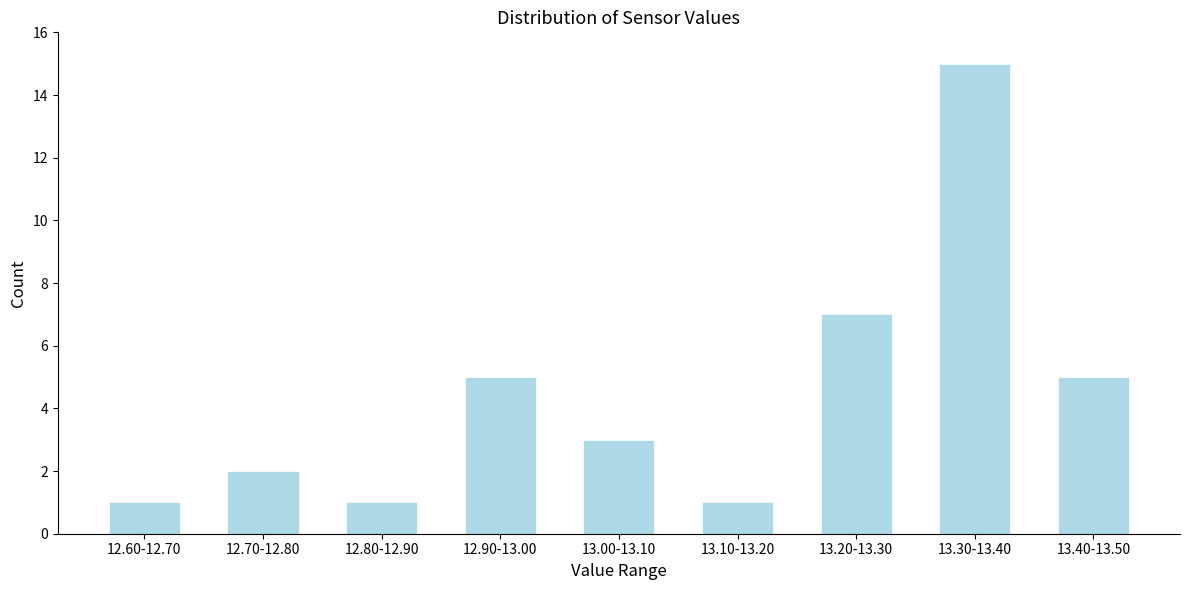

Reading right to left, what are all the values shown in this chart?

13.40-13.50=5	13.30-13.40=15	13.20-13.30=7	13.10-13.20=1	13.00-13.10=3	12.90-13.00=5	12.80-12.90=1	12.70-12.80=2	12.60-12.70=1